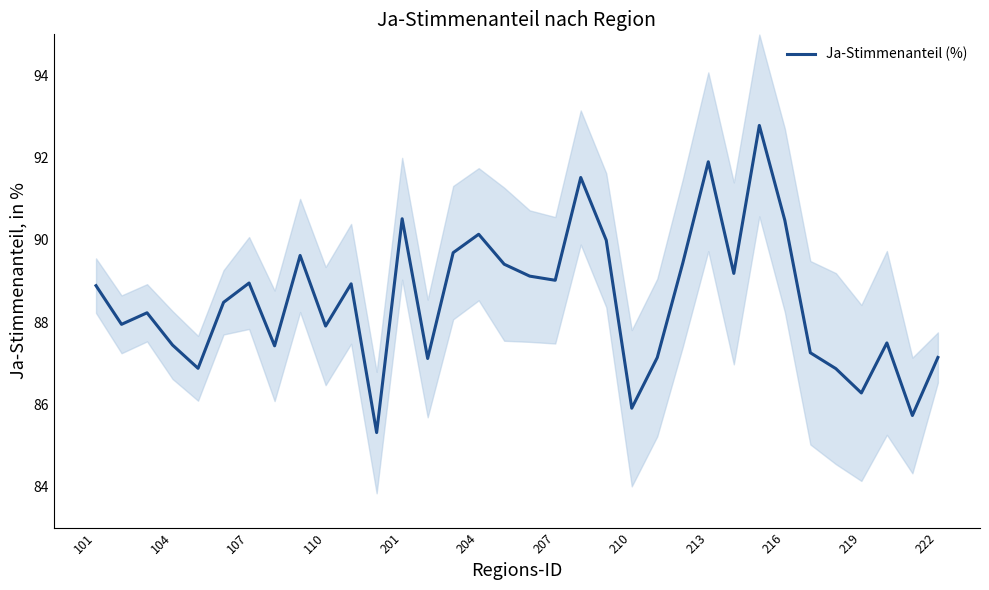

True or false: Ja-Stimmenanteil (%) has a value of 149.4 at 201.

False